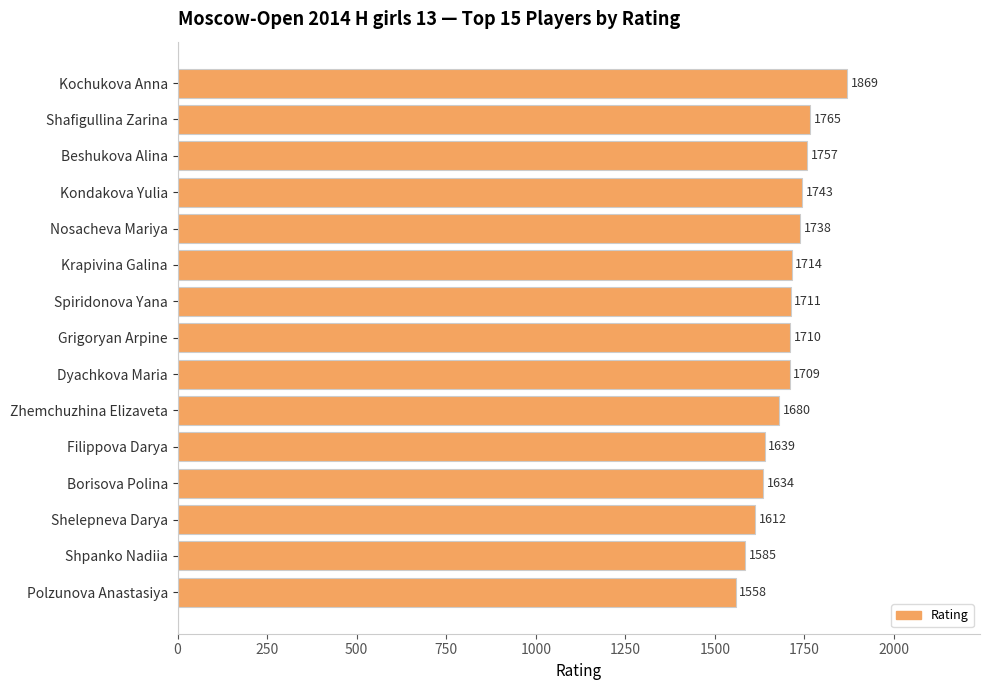

Approximately how many times larger is the value at Krapivina Galina compared to Shpanko Nadiia?

1.1